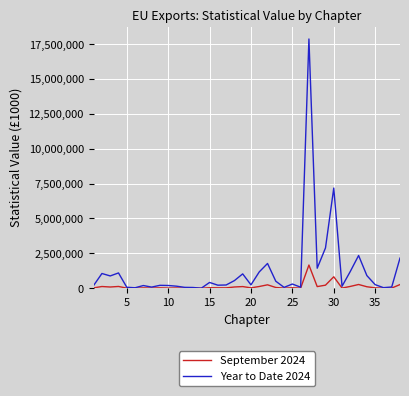

Rank the series by their maximum value, from lowest to highest.

September 2024, Year to Date 2024